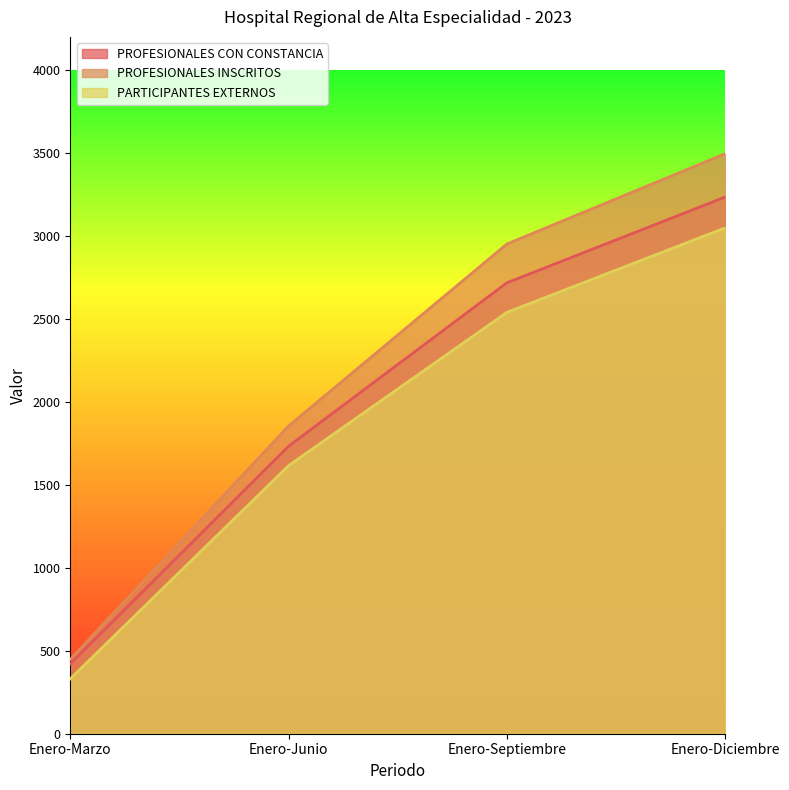

True or false: PARTICIPANTES EXTERNOS has more than 1 interior local peaks.

False